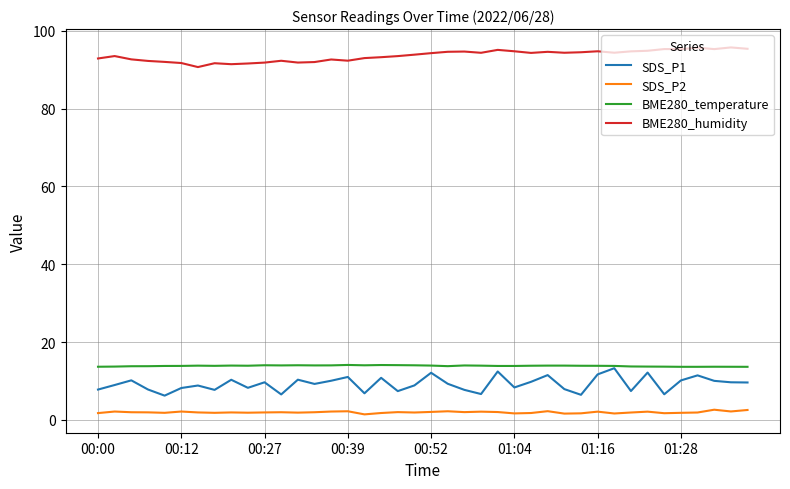

True or false: SDS_P2 and BME280_humidity cross at least once.

False